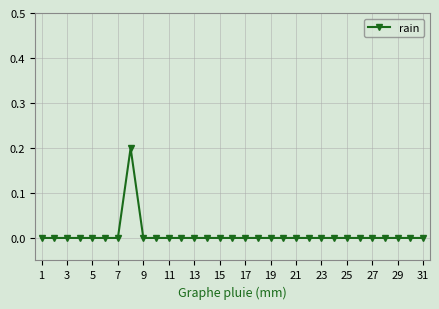

True or false: the data has more than 0 interior local peaks.

True